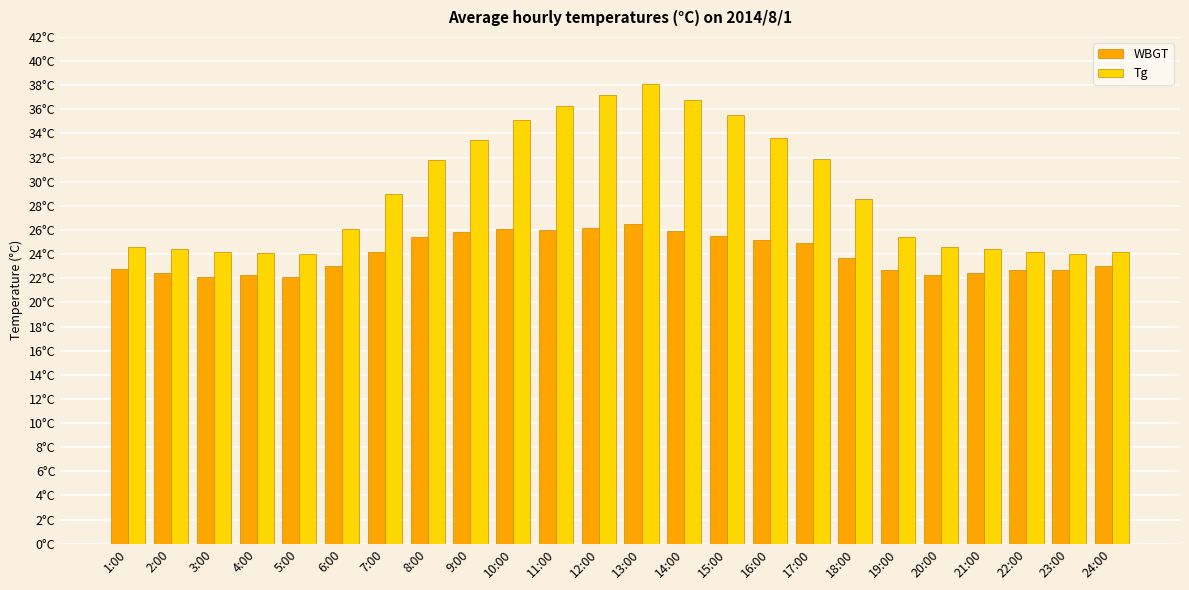

Rank the series by their average value, from lowest to highest.

WBGT, Tg